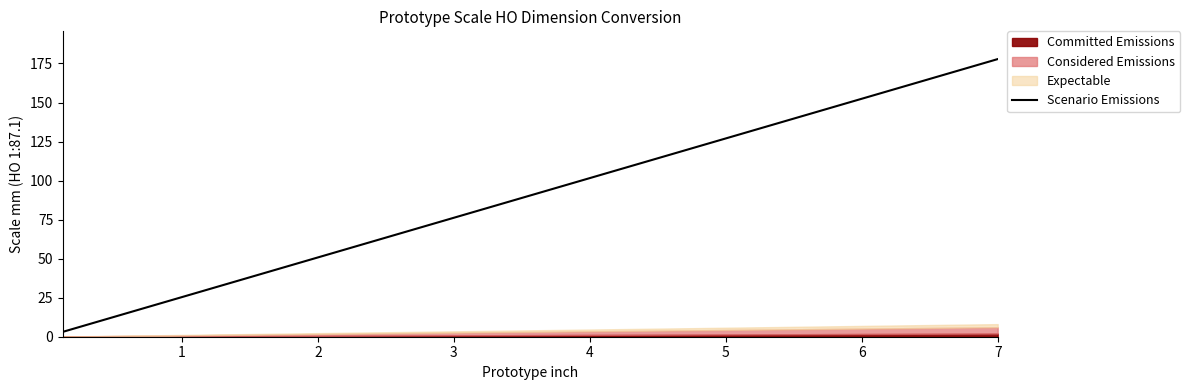

The Scenario Emissions series shows 152.4 at 6. True or false?

True